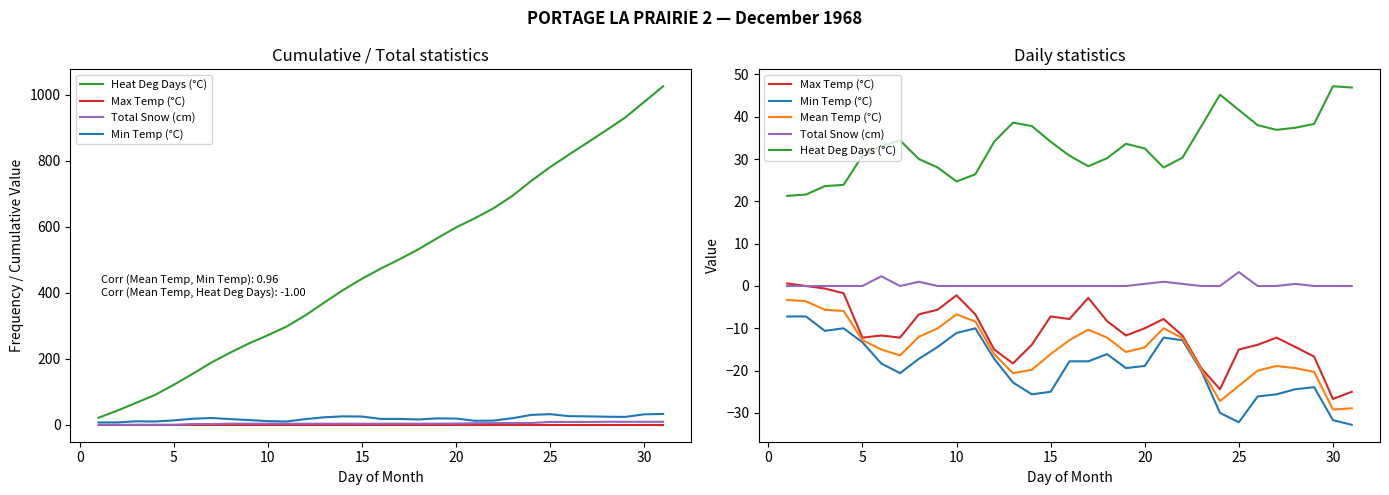

True or false: Heat Deg Days (°C) and Total Snow (cm) cross at least once.

False